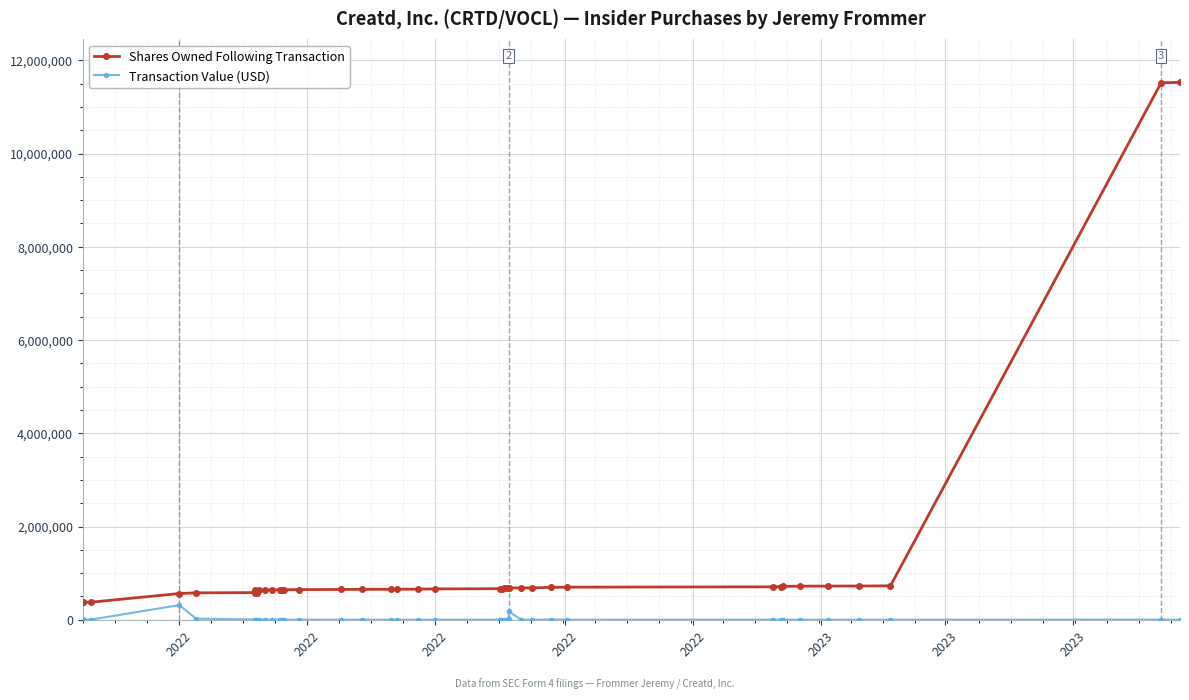

Which series has the largest range (max minus min)?

Shares Owned Following Transaction